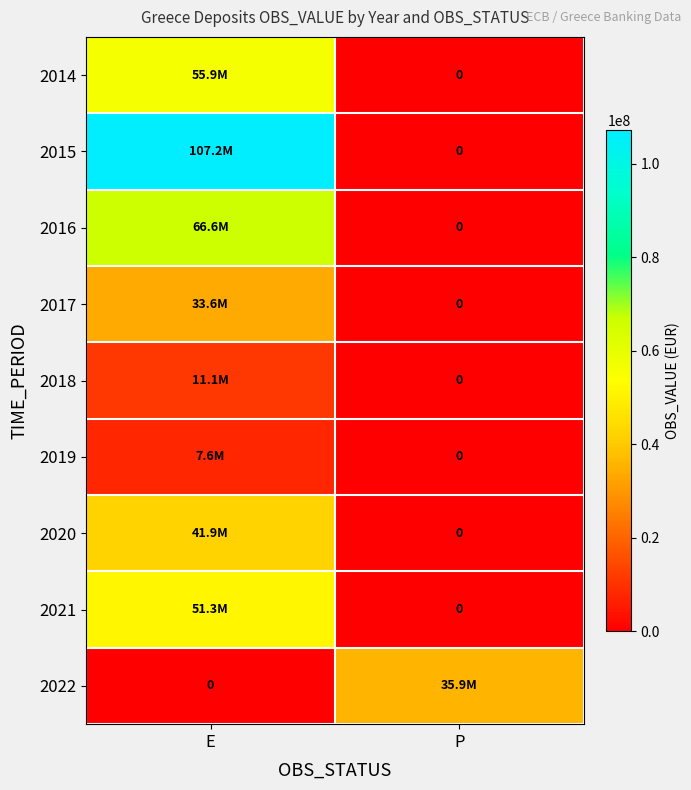

What is the average value of the 2018 series?

5530534.2